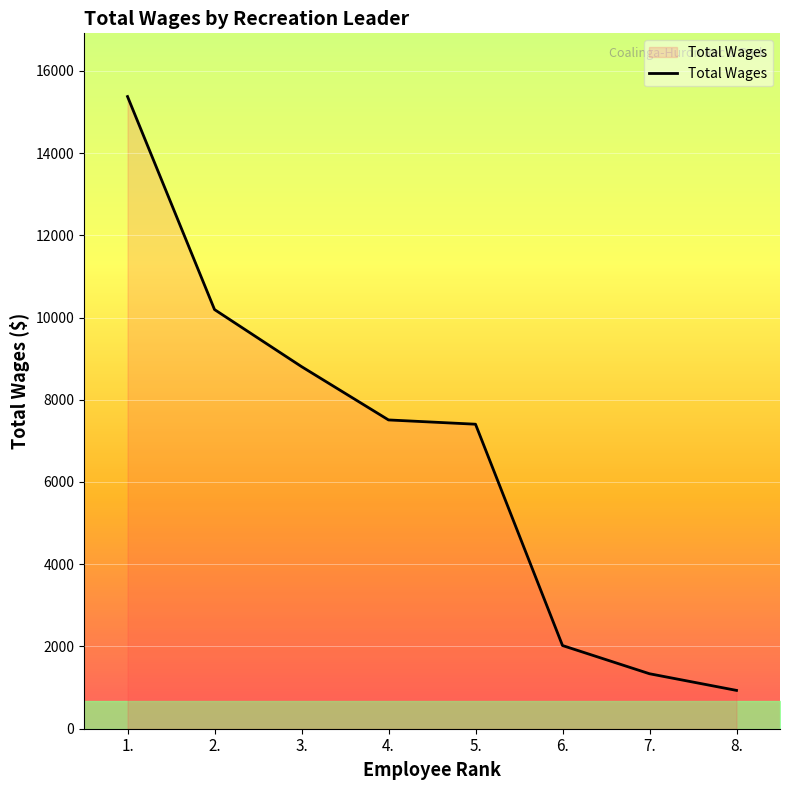

What is the difference between the values at 1. and 8.?

14441